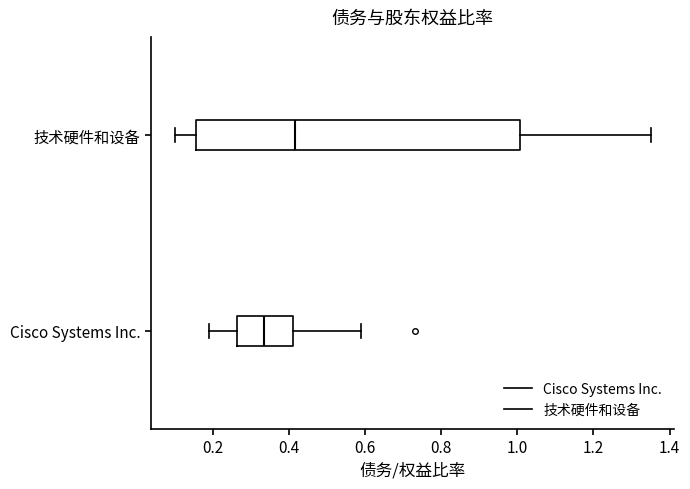

Reading bottom to top, read every box against the x-axis: the position of its median line, the range the box covers, and the ends of its whiskers. The values are not printed on the chart, so give them approximately, as read against the axis.

Cisco Systems Inc.: median 0.34, box 0.26 to 0.42, whiskers 0.20 to 0.60
技术硬件和设备: median 0.42, box 0.16 to 1.00, whiskers 0.10 to 1.36